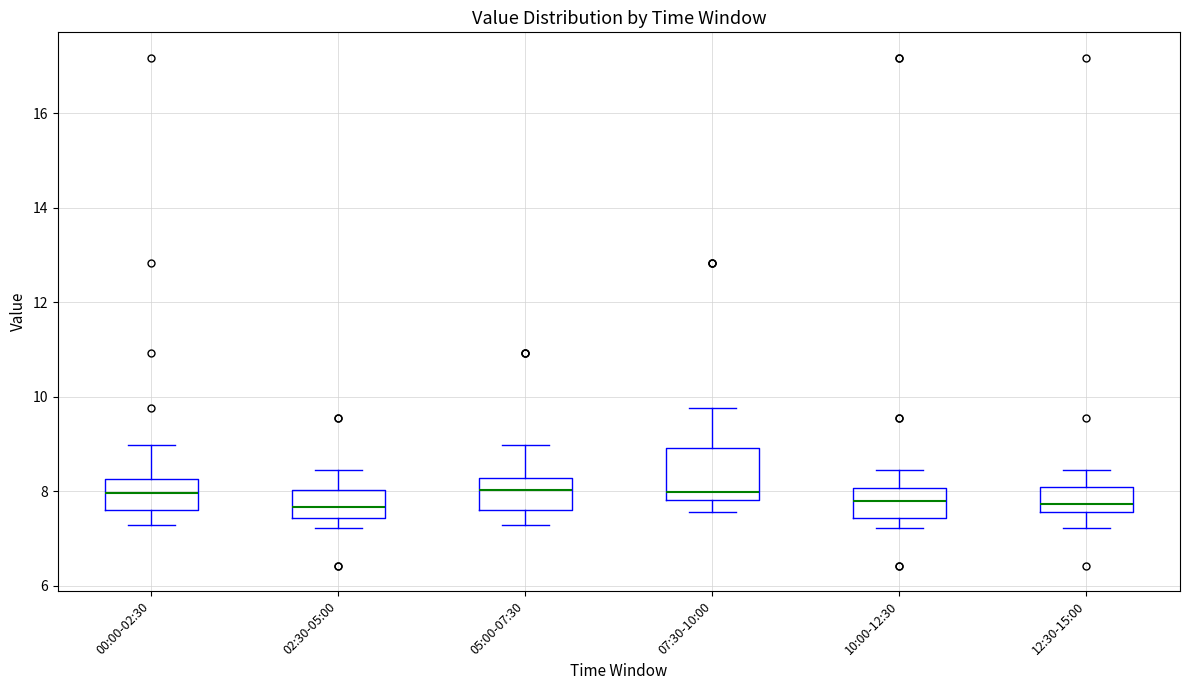

Reading left to right, read every box against the y-axis: the position of its median line, the range the box covers, and the ends of its whiskers. The values are not printed on the chart, so give them approximately, as read against the axis.

00:00-02:30: median 8.0, box 7.6 to 8.2, whiskers 7.2 to 9.0
02:30-05:00: median 7.6, box 7.4 to 8.0, whiskers 7.2 to 8.4
05:00-07:30: median 8.0, box 7.6 to 8.2, whiskers 7.2 to 9.0
07:30-10:00: median 8.0, box 7.8 to 9.0, whiskers 7.6 to 9.8
10:00-12:30: median 7.8, box 7.4 to 8.0, whiskers 7.2 to 8.4
12:30-15:00: median 7.8, box 7.6 to 8.0, whiskers 7.2 to 8.4